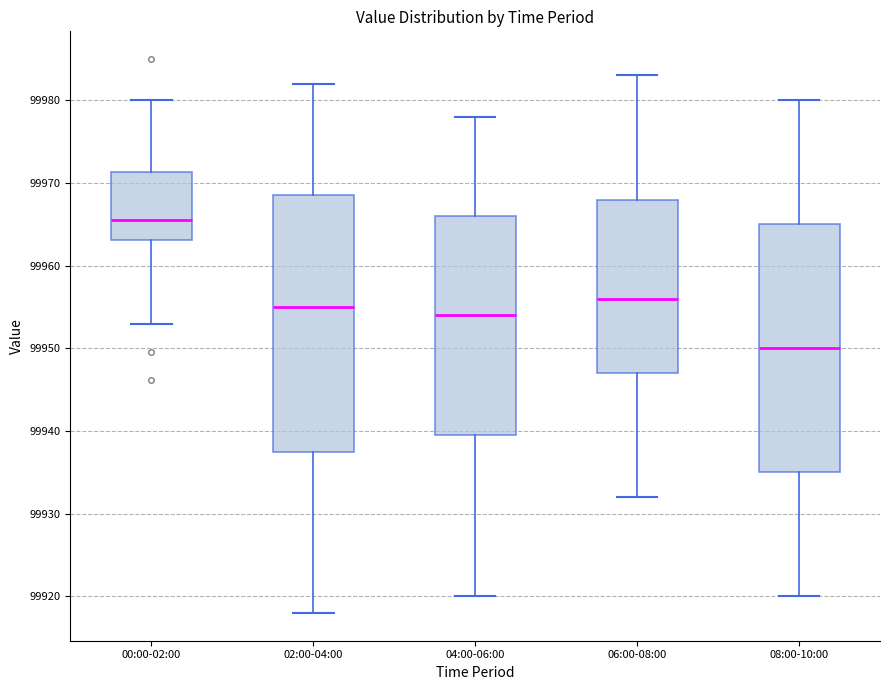

Where does the median line of the box for 06:00-08:00 sit on the y-axis? The values are not printed on the chart, so give them approximately, as read against the axis.

99956